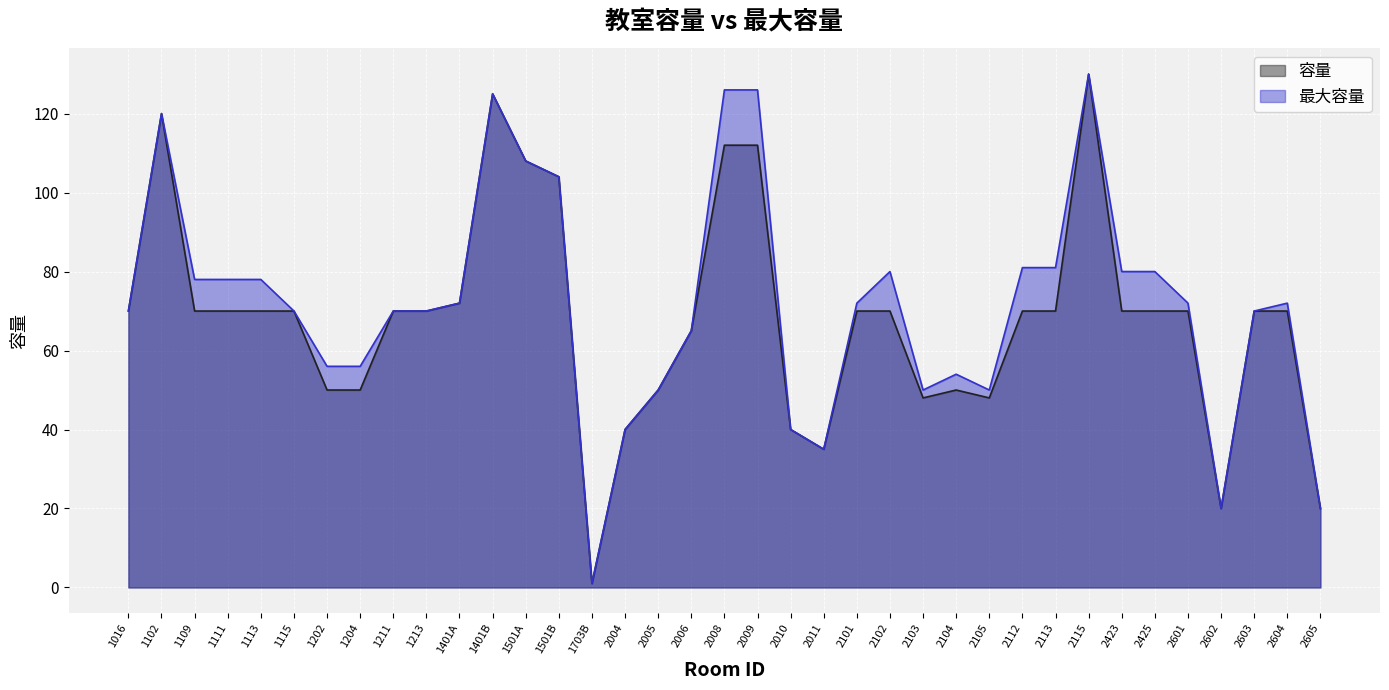

At 2101, list the series in order from largest to smallest.

最大容量, 容量